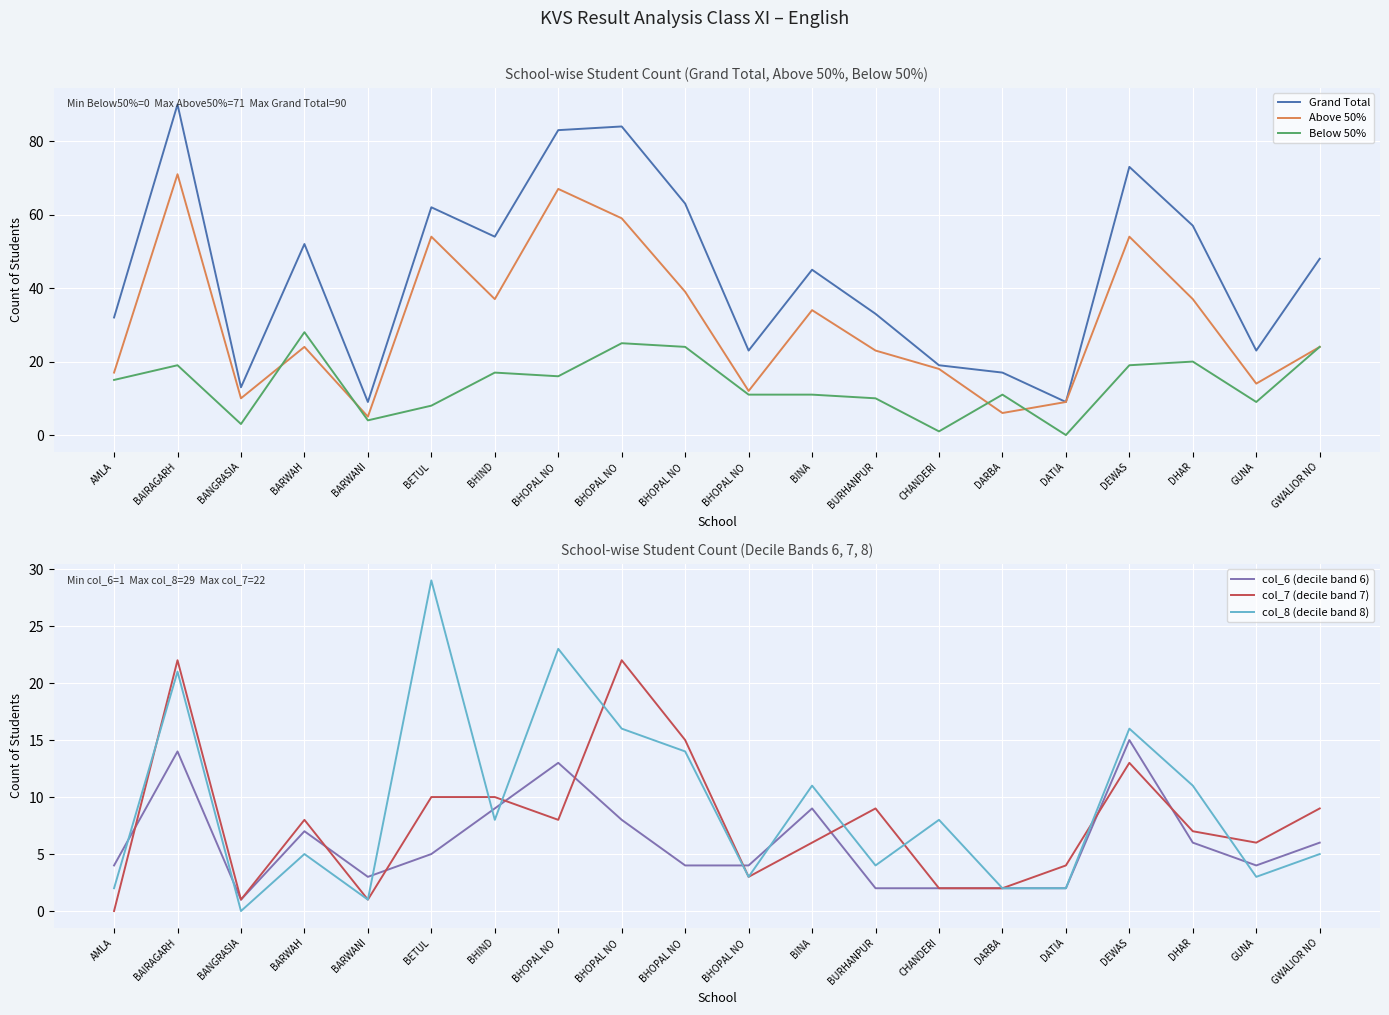

At which category is the sum across all series the highest?

BAIRAGARH